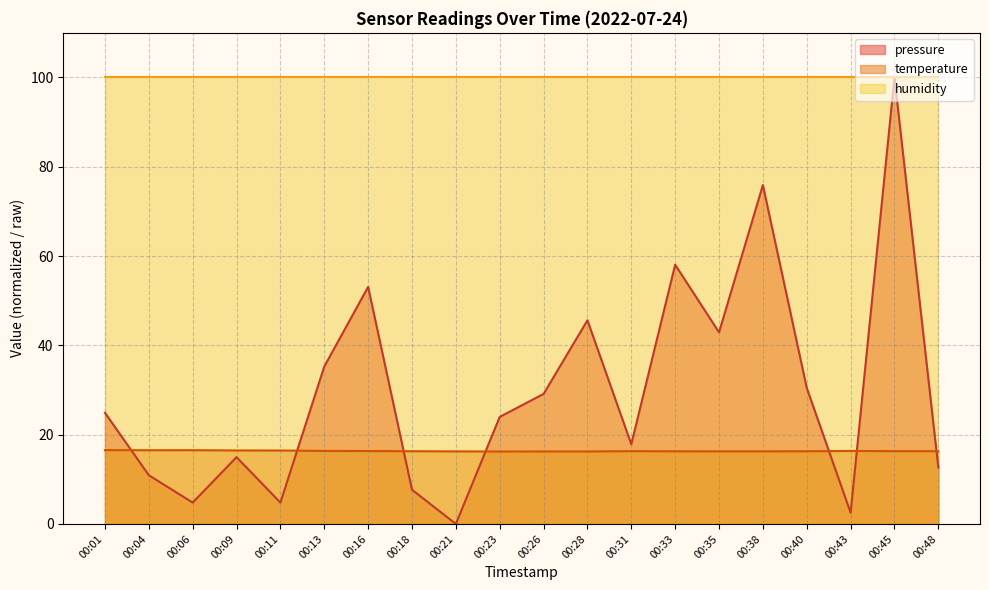

What is the value of the temperature point at the 4th from the left?

16.5